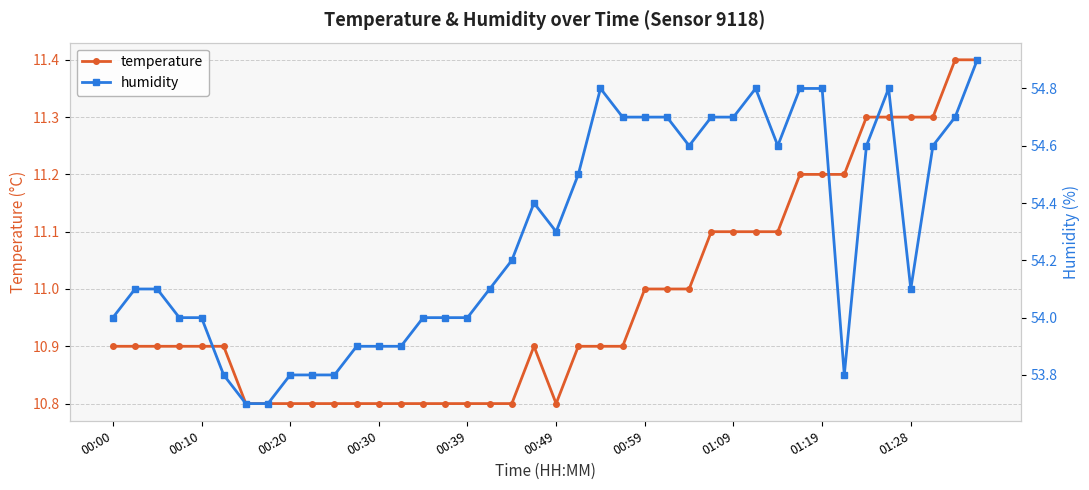

What is the minimum value for temperature?

10.8